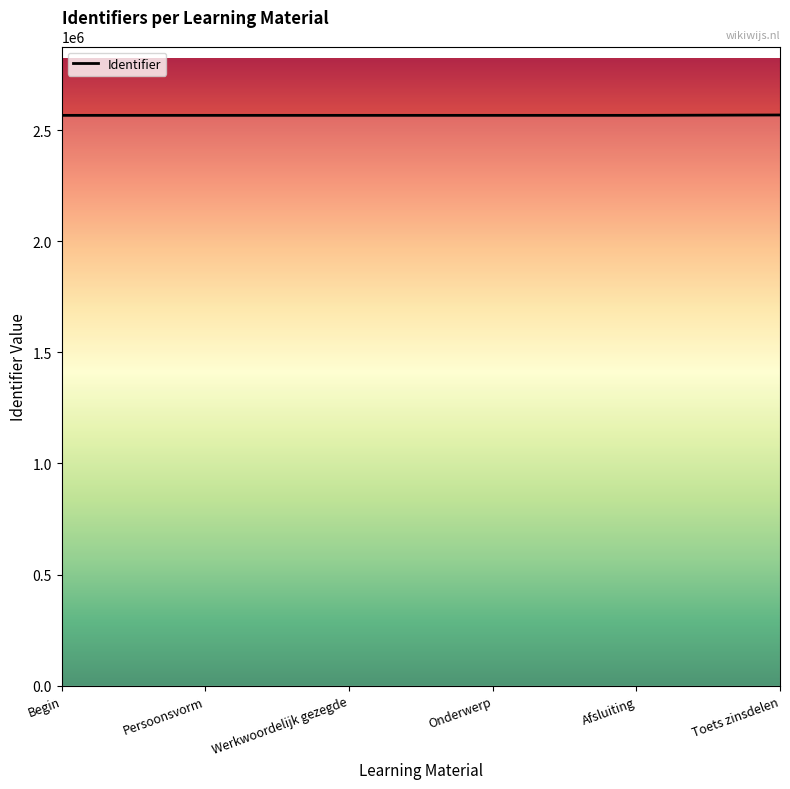

What is the approximate value at Persoonsvorm?

2566246